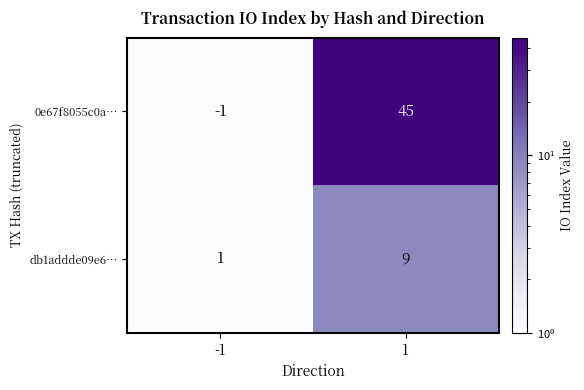

Reading right to left, extract all data points from this chart.

0e67f8055c0a…: 1=45	-1=-1
db1addde09e6…: 1=9	-1=1